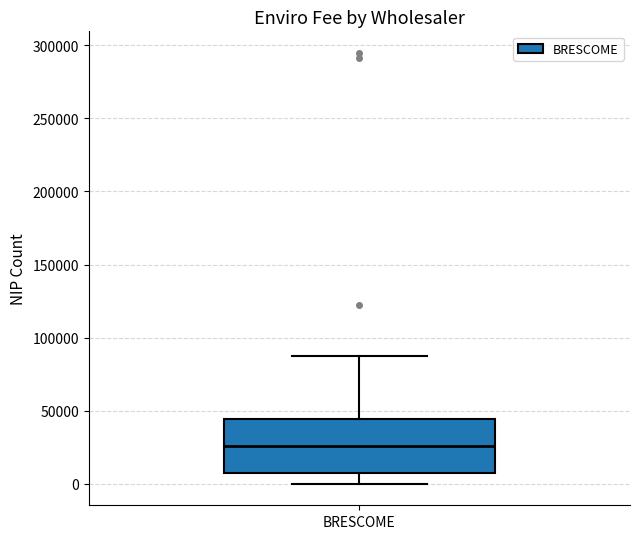

Read this box plot against the y-axis: the position of the median line, the range covered by the box, and the ends of both whiskers. The values are not printed on the chart, so give them approximately, as read against the axis.

median 25000, box 5000 to 45000, whiskers 0 to 85000